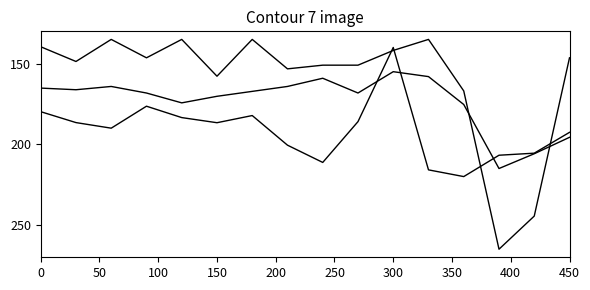

How many lines are shown in the chart?

3